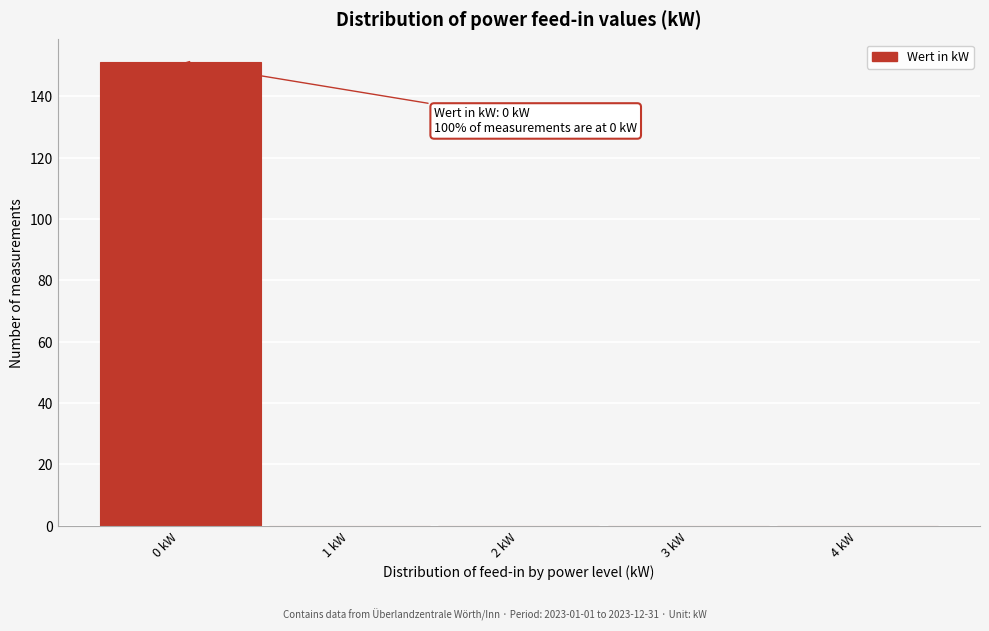

Over which range of the x-axis is the bar tallest?

-0.5 to 0.5